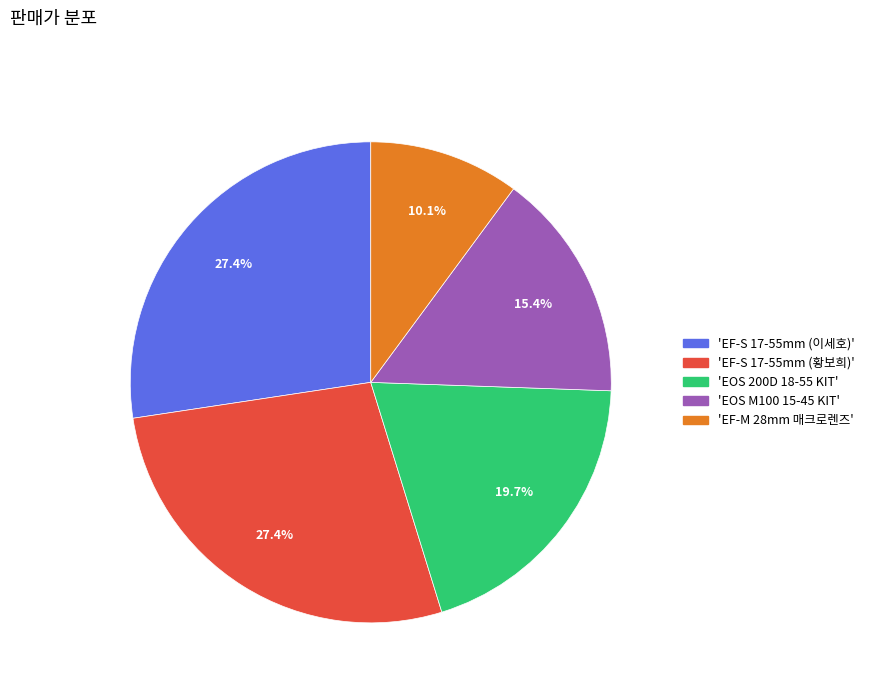

Does any single category account for the majority?

No